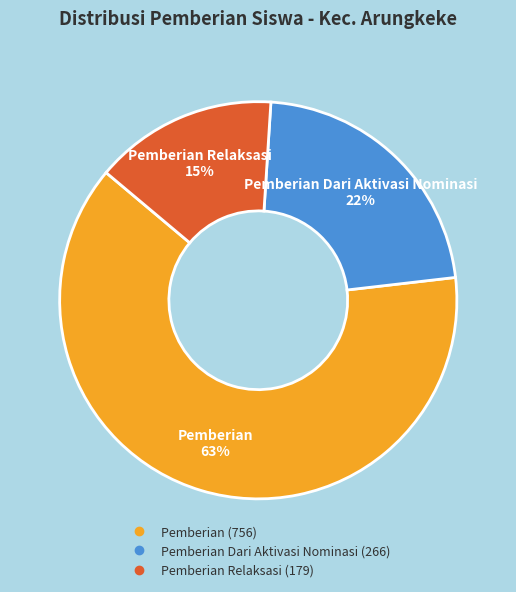

To the nearest percent, what is the average slice percentage?

33%